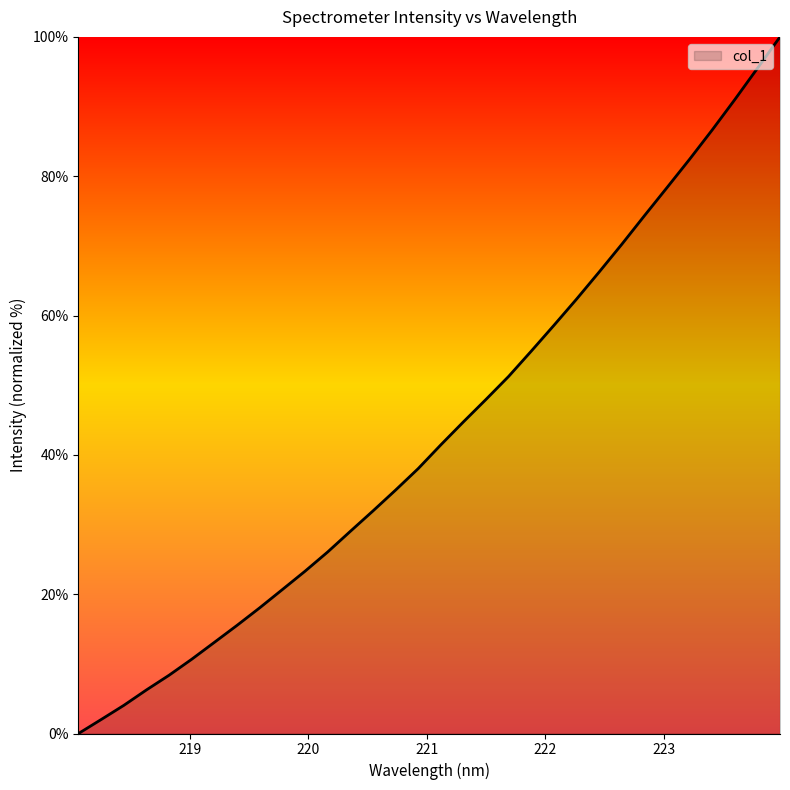

What is the greatest value displayed?

100.0